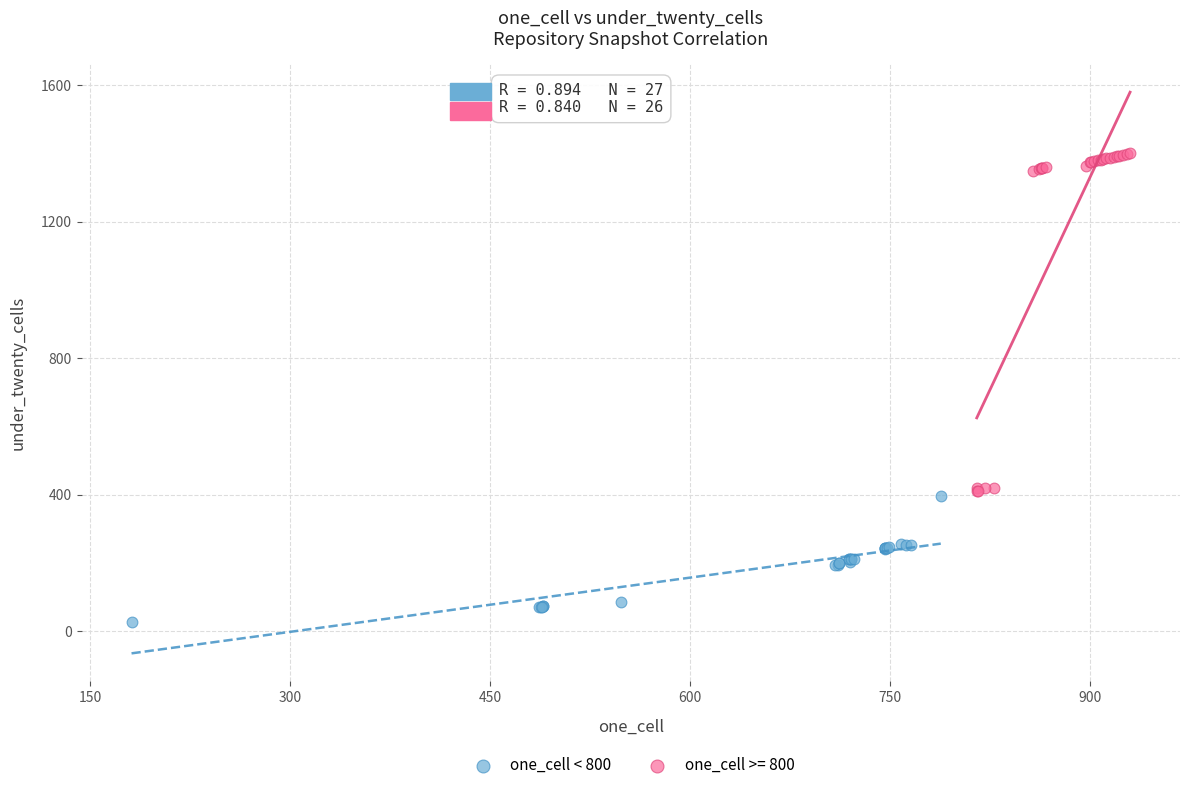

Which series has the widest spread of Y values?

one_cell >= 800